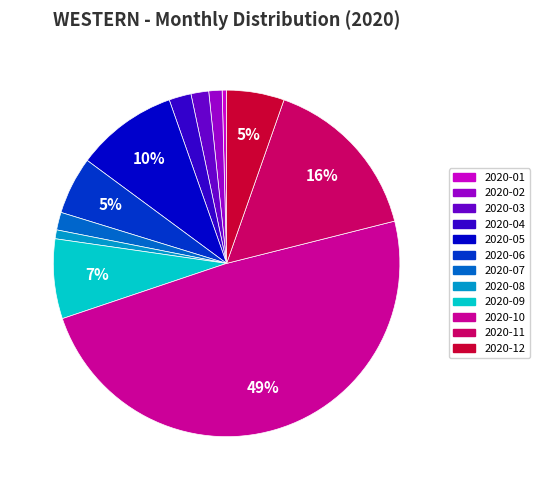

How many segments does this pie chart have?

12